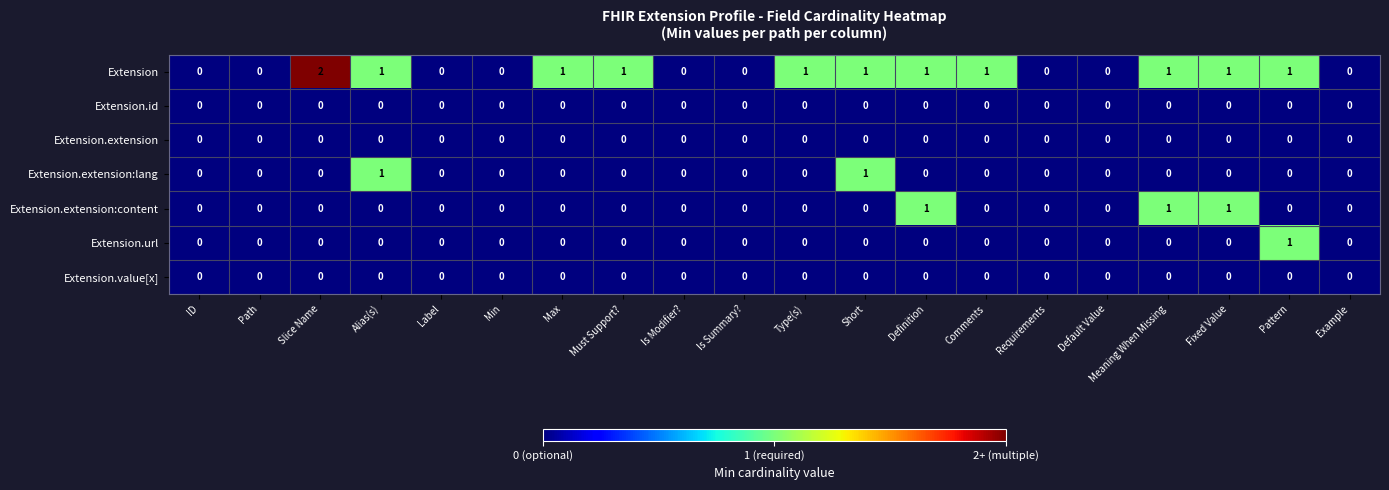

Count the number of data series in this chart.

7